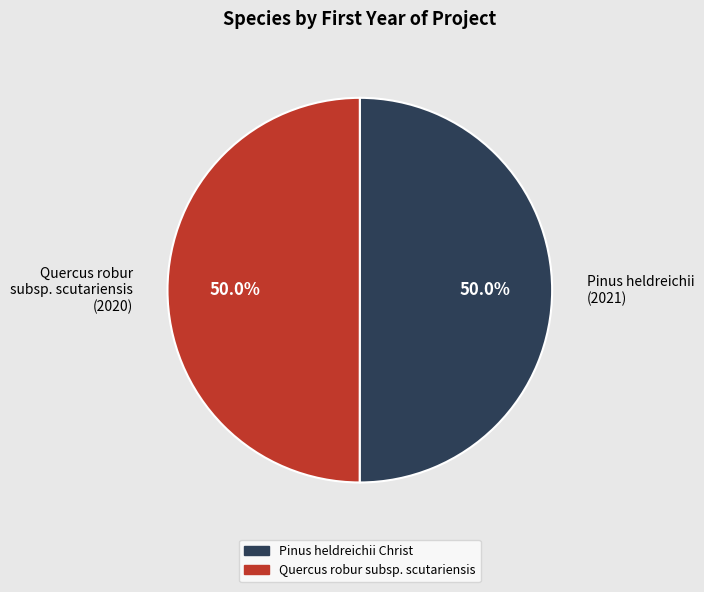

What is the ratio of the value at Pinus heldreichii (2021) to the value at Quercus robur subsp. scutariensis (2020)?

1.0